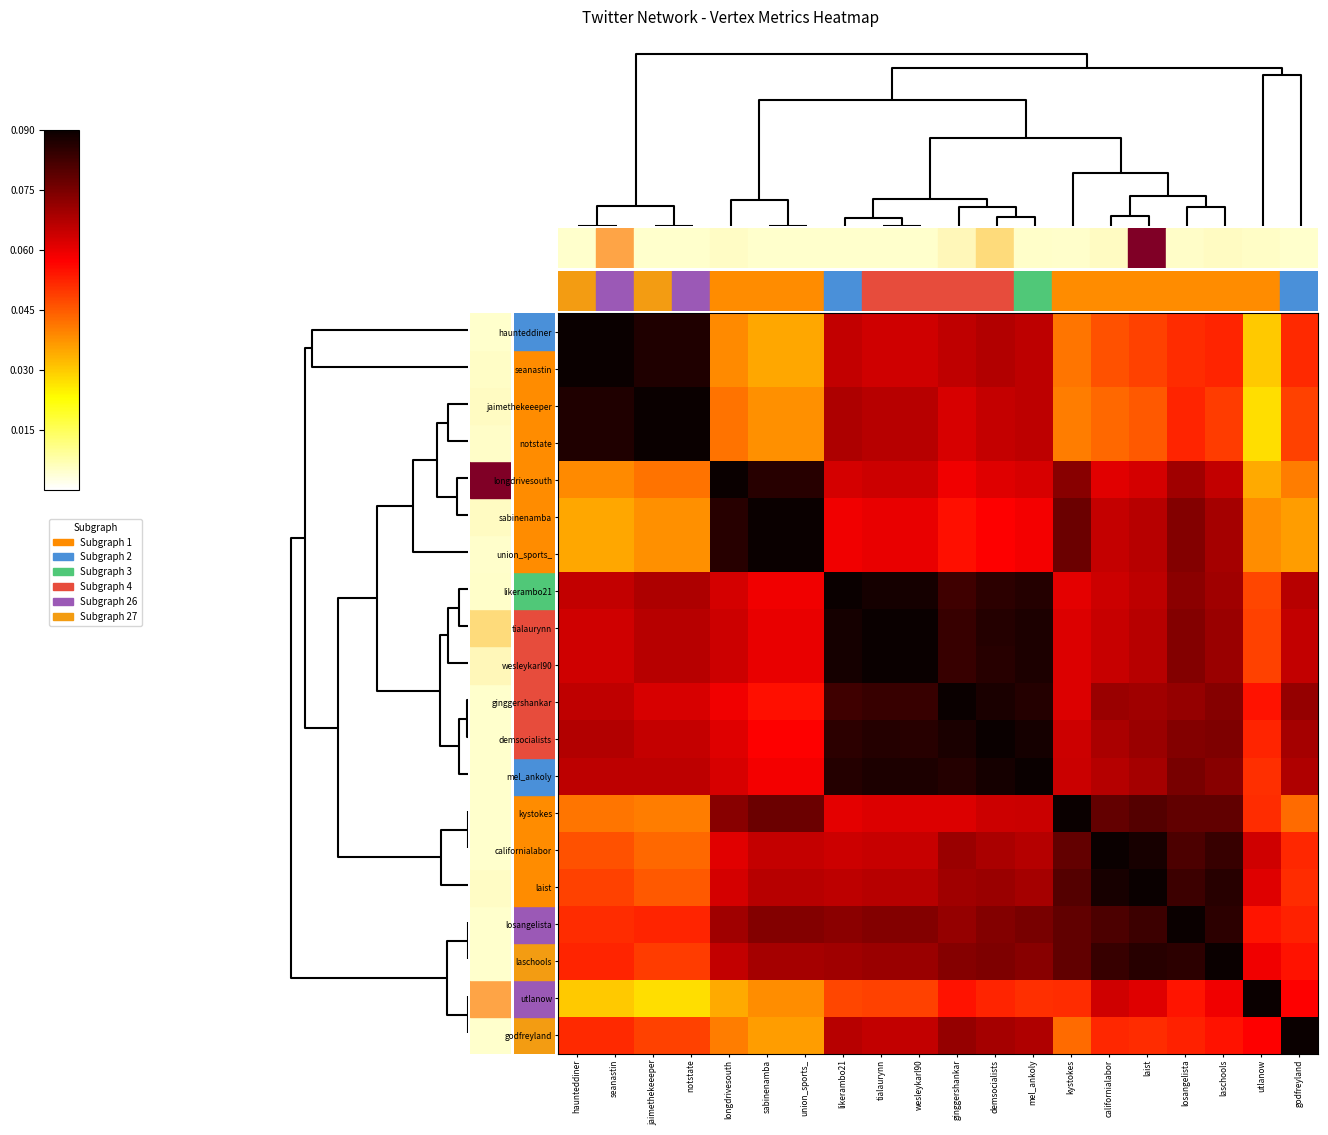

How many distinct data groups are displayed?

20